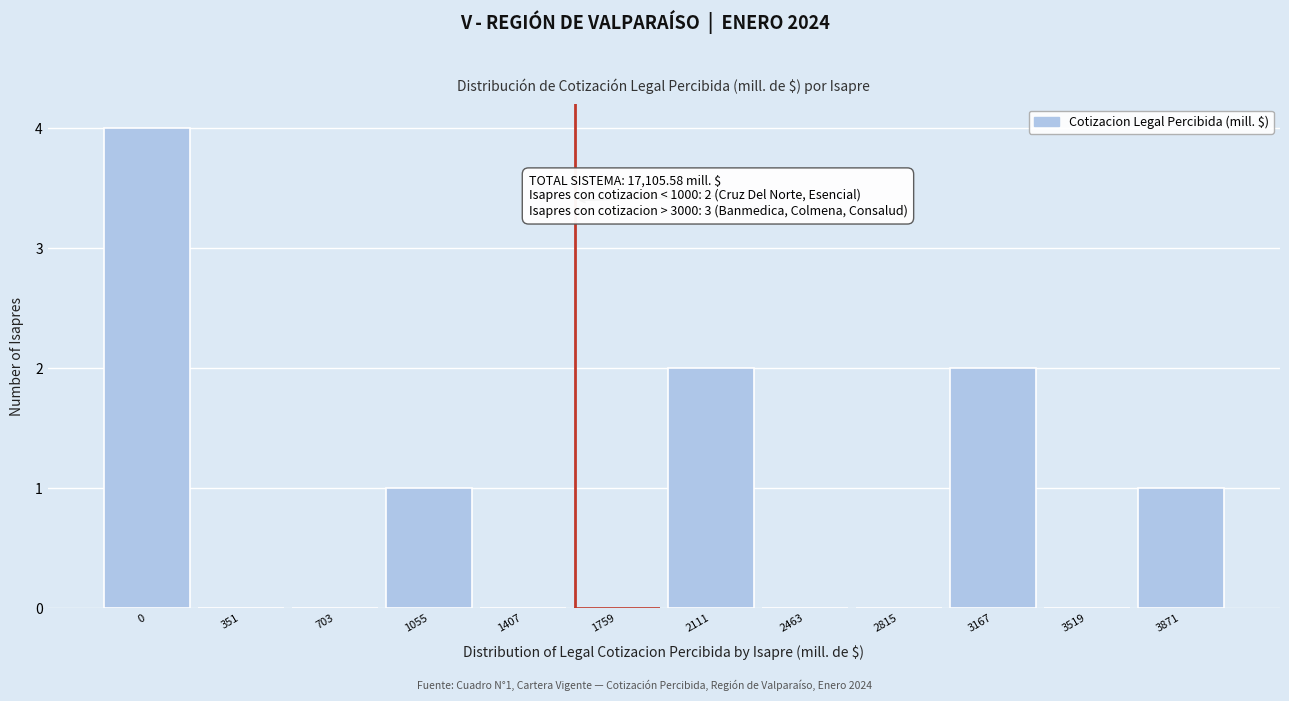

Reading right to left, extract all data points from this chart.

3871=1	3519=0	3167=2	2815=0	2463=0	2111=2	1759=0	1407=0	1055=1	703=0	351=0	0=4